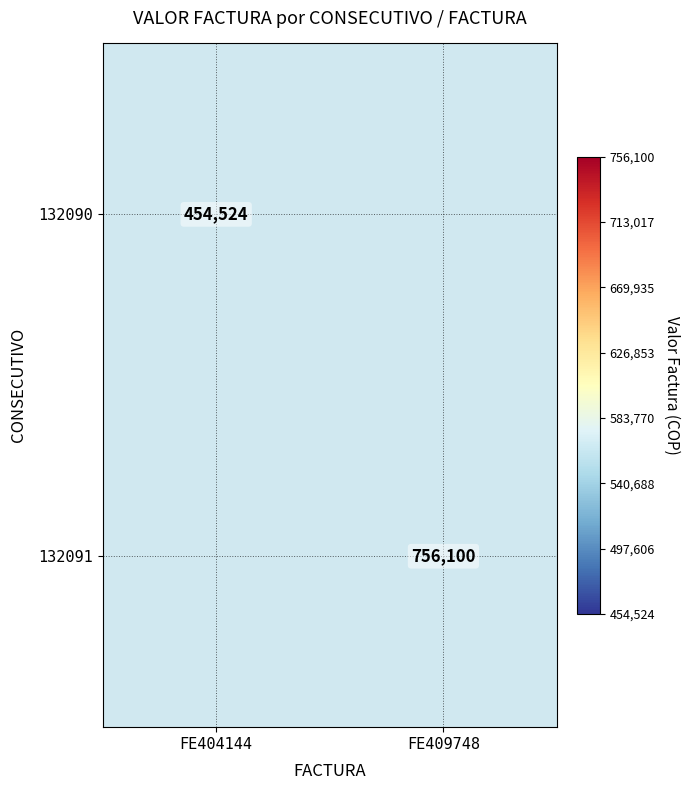

How many distinct data groups are displayed?

2